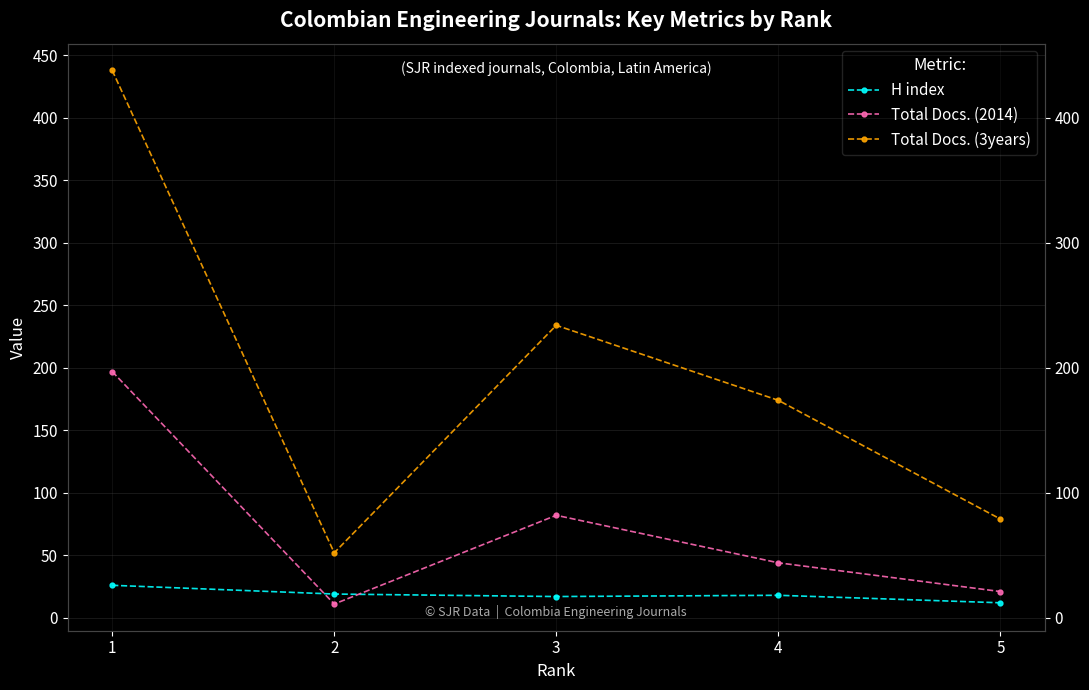

How many lines are shown in the chart?

3